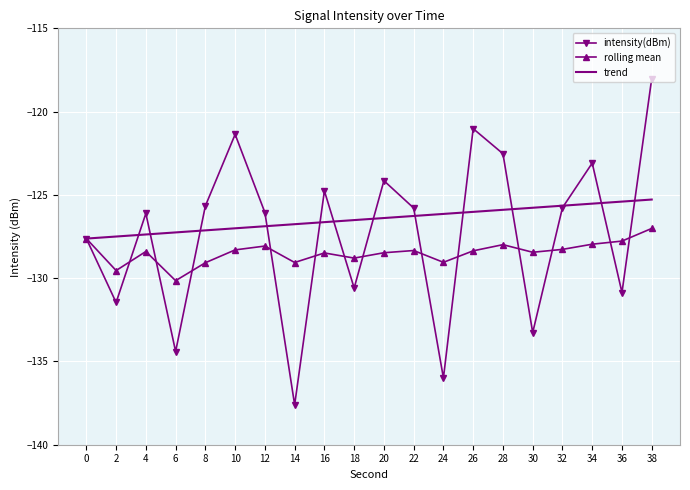

List the series in order of their peak value, highest first.

intensity(dBm), trend, rolling mean